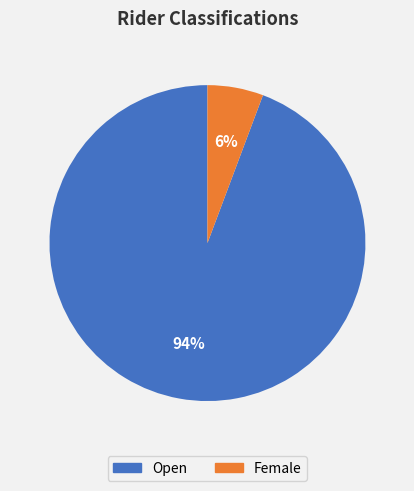

To the nearest percent, what is the average slice percentage?

50%